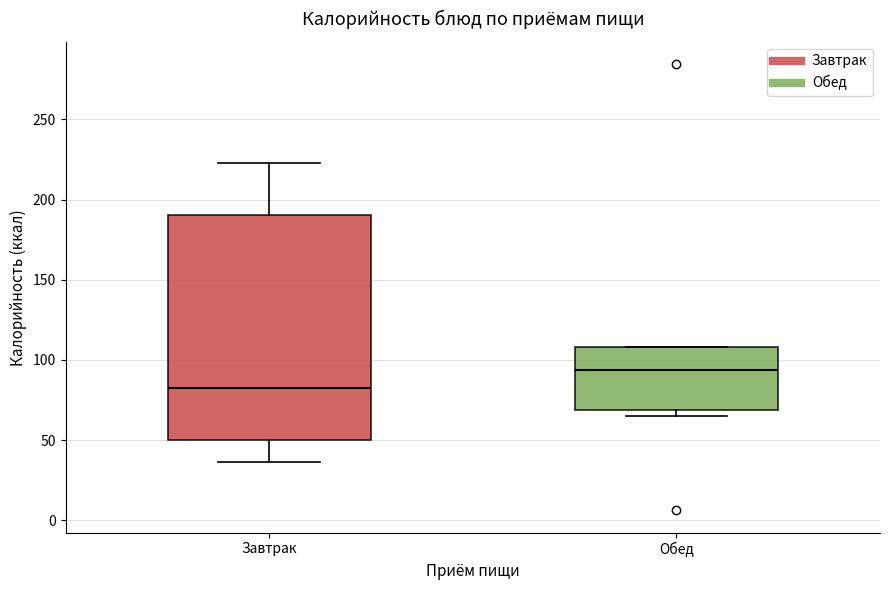

Which box's median line is the highest?

Обед